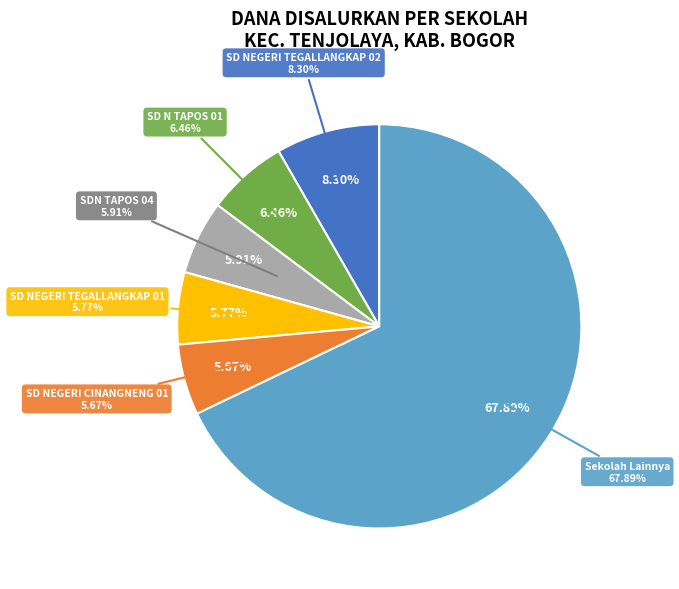

To the nearest percent, what percentage of the pie is SD NEGERI TEGALLANGKAP 01?

6%